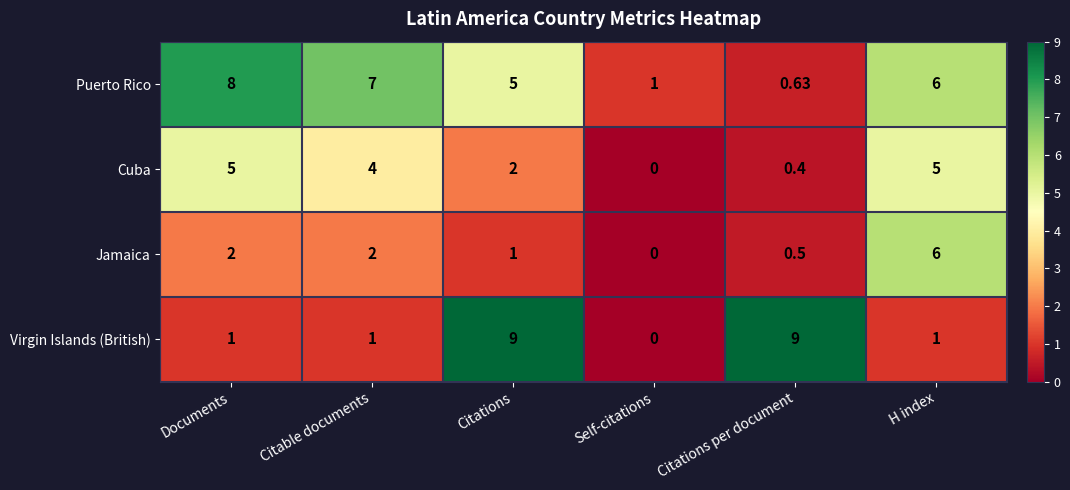

Which category has the lowest value across all series?

Self-citations